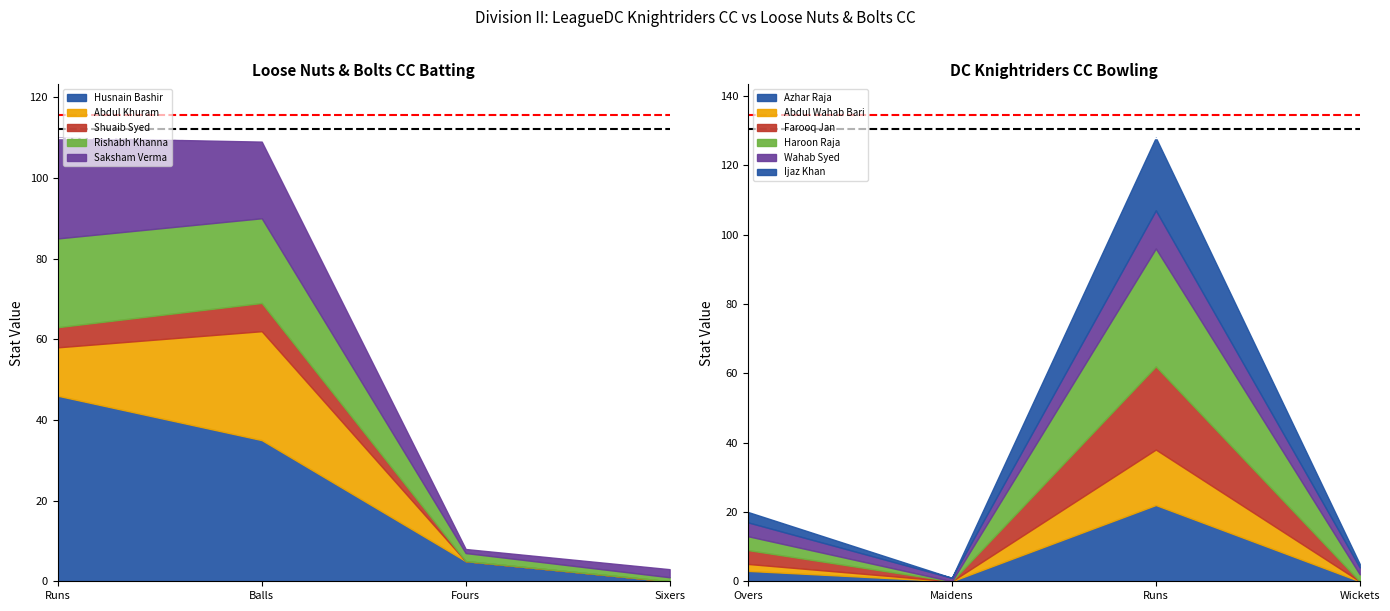

What is the average value of the Abdul Khuram series?

10